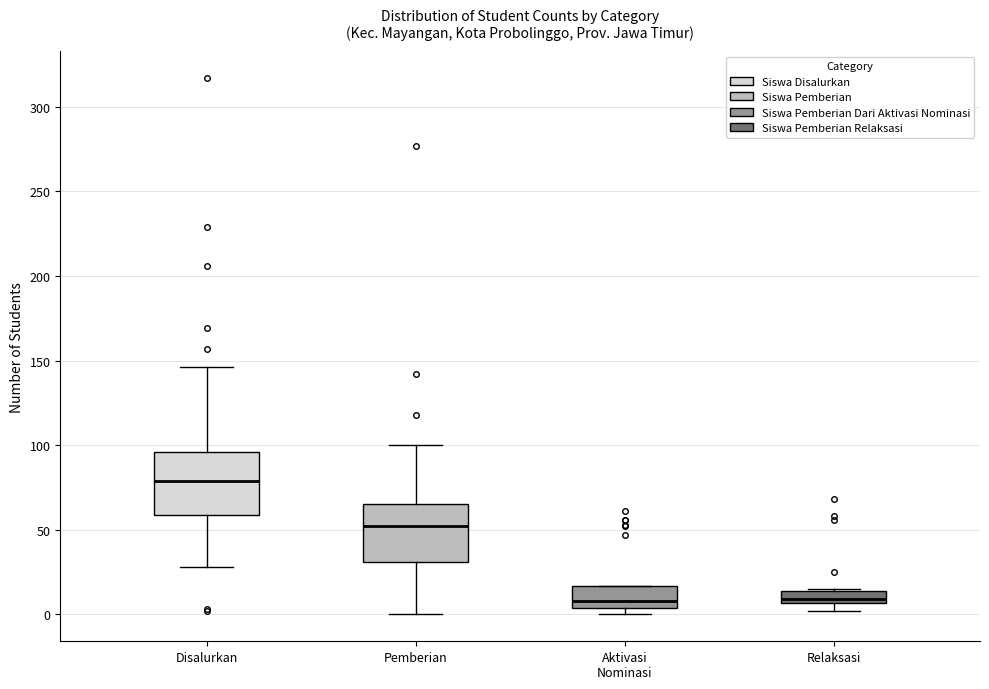

Where does the upper whisker of the box for Pemberian end on the y-axis? The values are not printed on the chart, so give them approximately, as read against the axis.

100